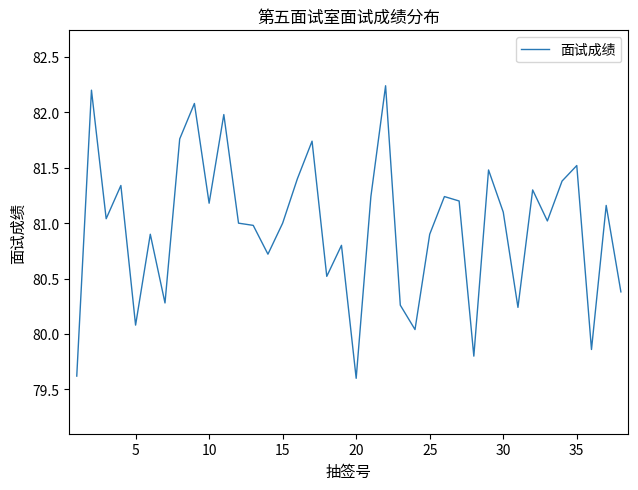

What is the minimum value shown in the chart?

79.6